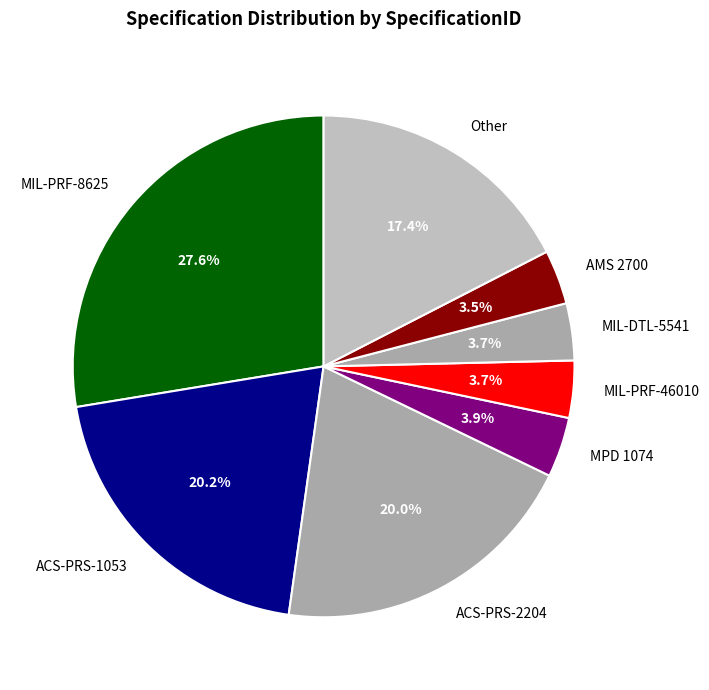

To the nearest percent, what is the average slice percentage?

12%